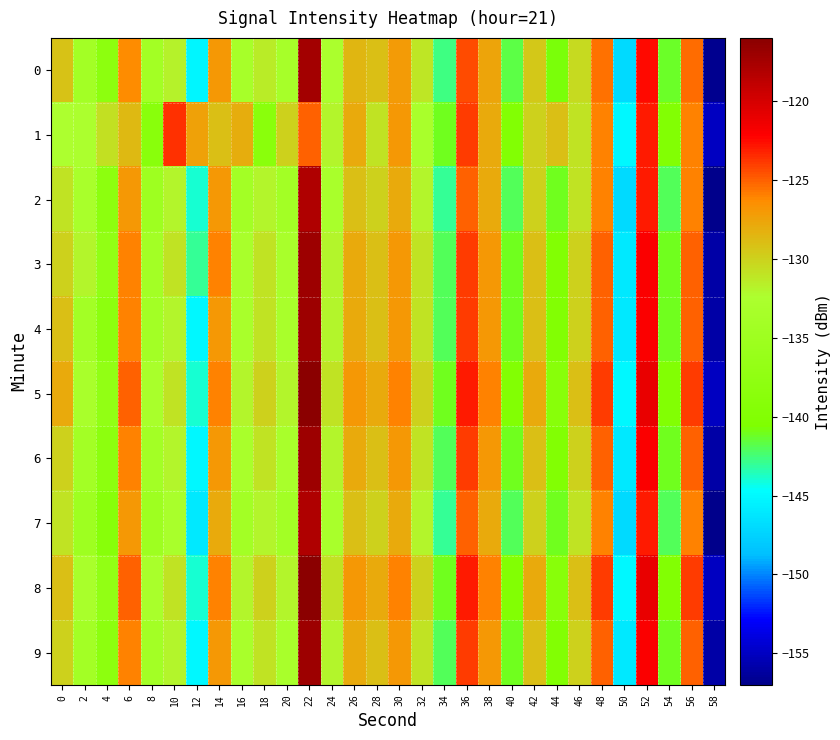

How many data points does each series have?

30